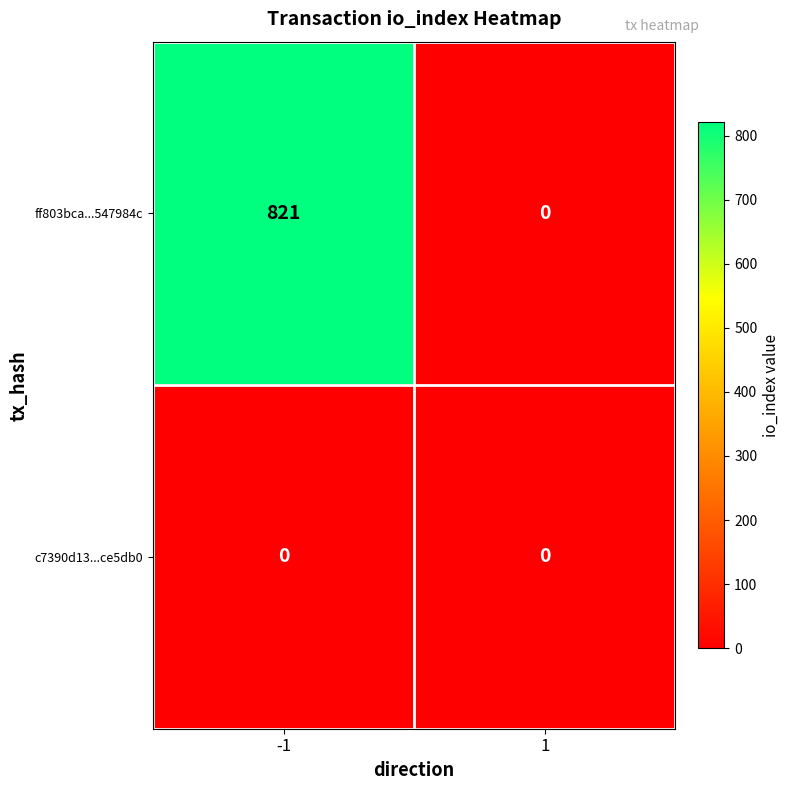

Rank the series by their maximum value, from highest to lowest.

ff803bca...547984c, c7390d13...ce5db0